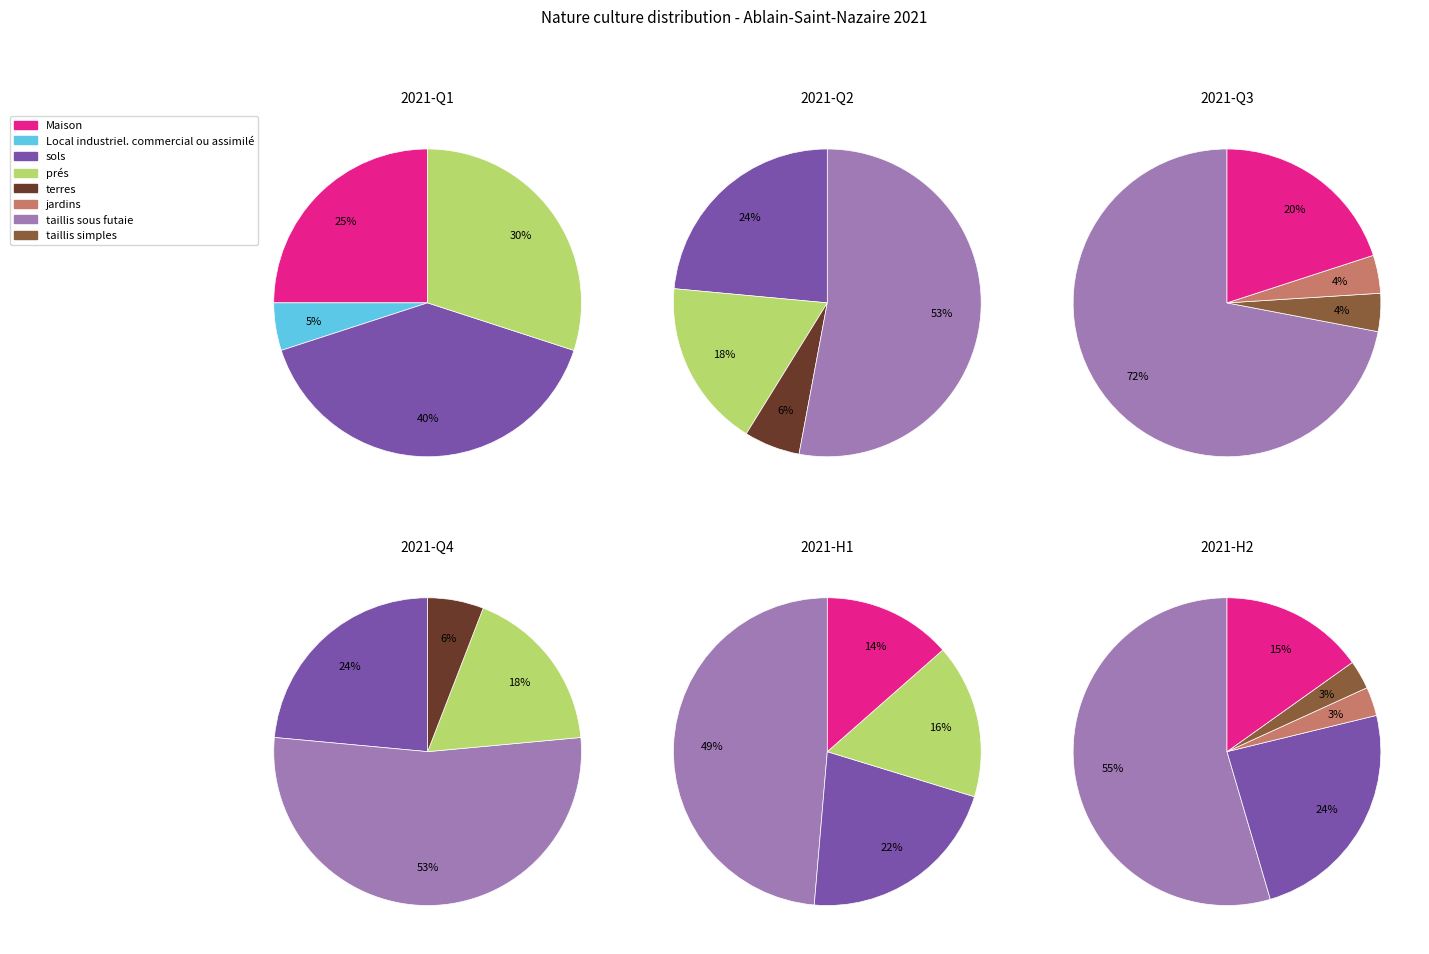

True or false: taillis simples accounts for 1% of the total.

False